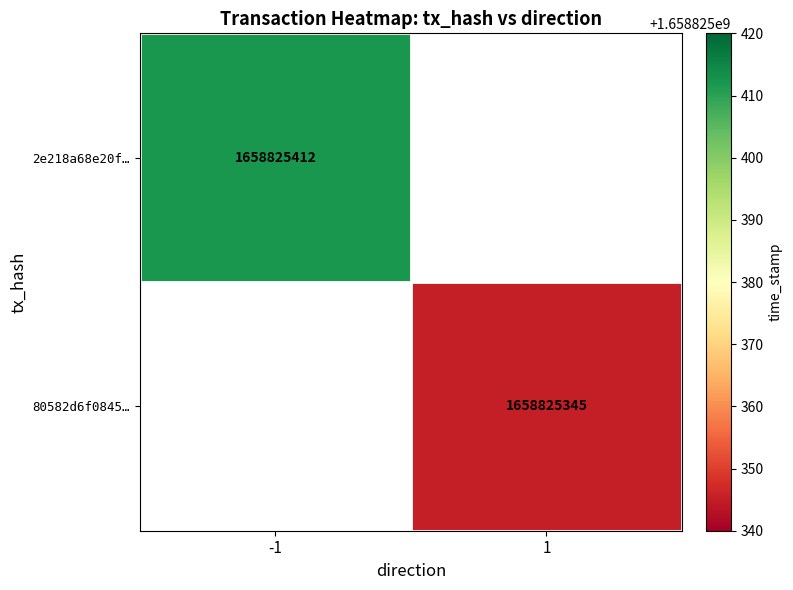

How many positive values does the 2e218a68e20fad02d4354cda49822aa884801c8 series have?

1